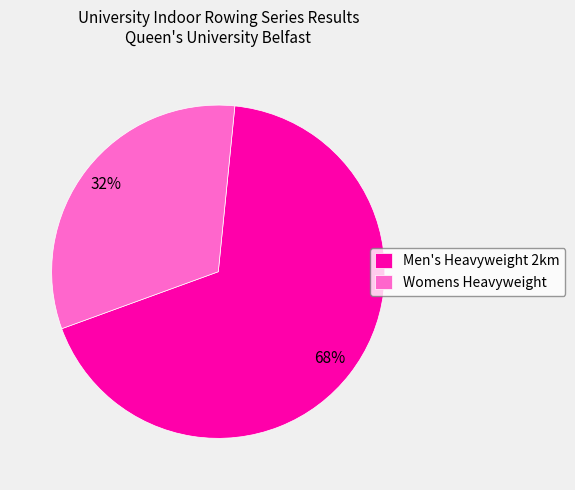

How many segments does this pie chart have?

2